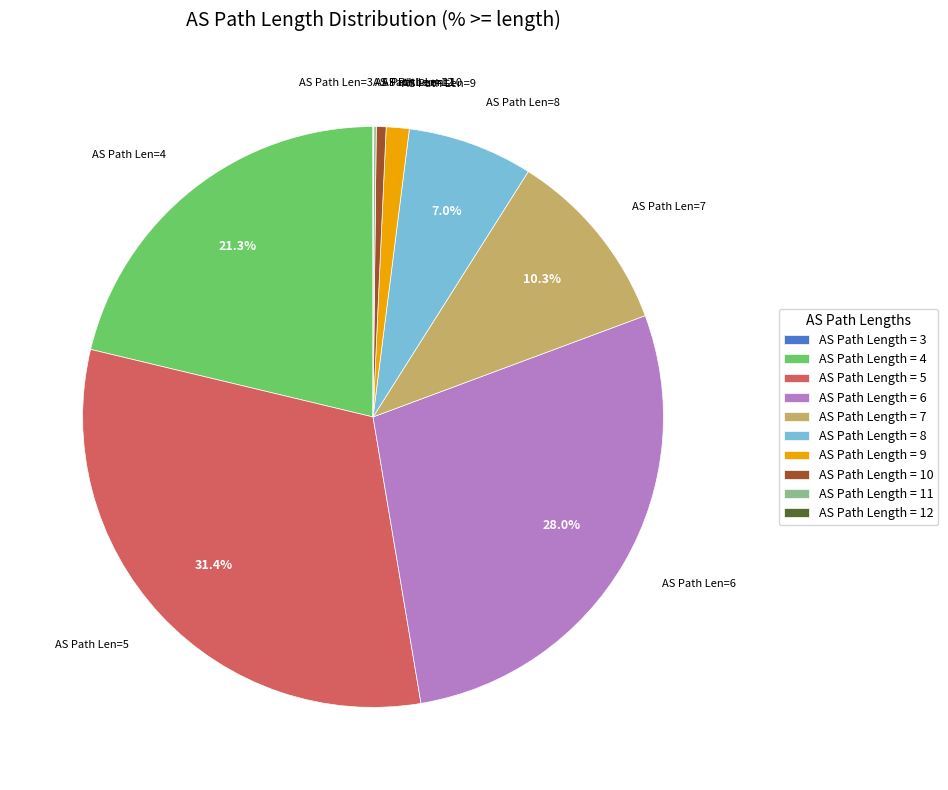

Is the sum of AS Path Length = 6 and AS Path Length = 7 greater than half?

No